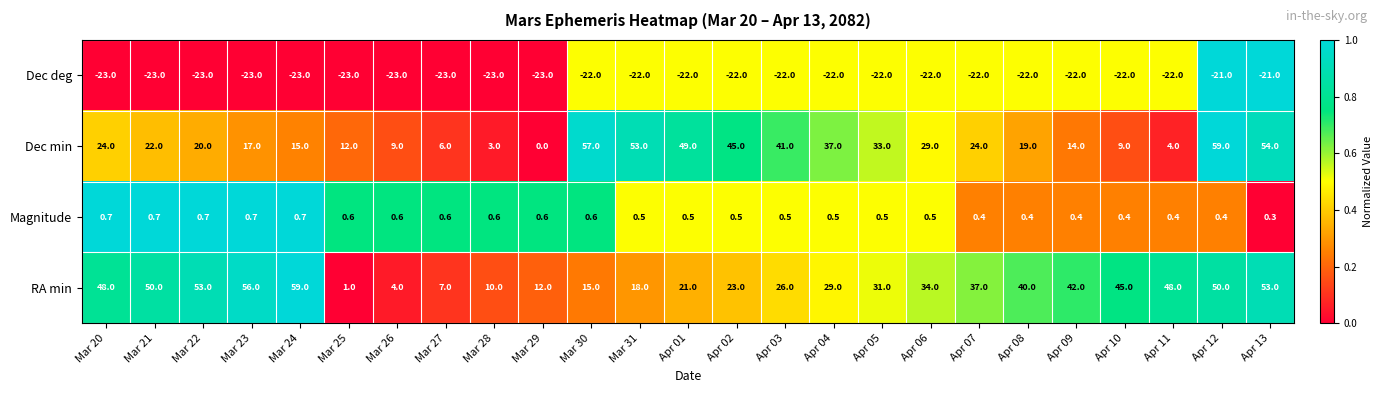

Rank the series at Apr 13 from highest to lowest value.

Dec min, RA min, Magnitude, Dec deg